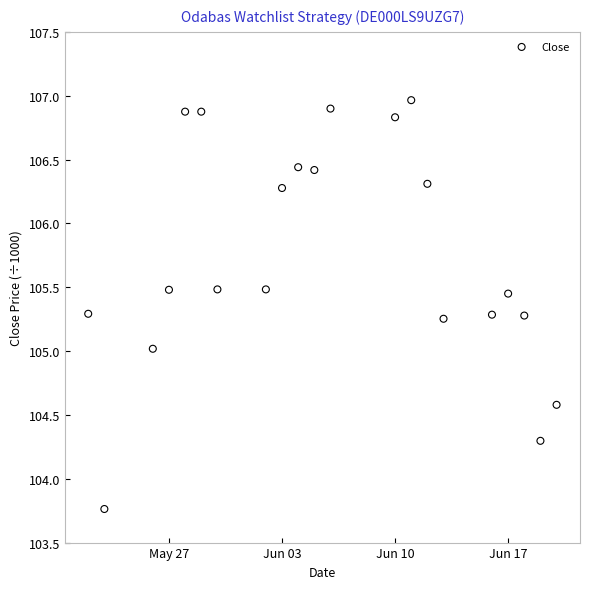

What is the range of X values (max minus min)?

29.0